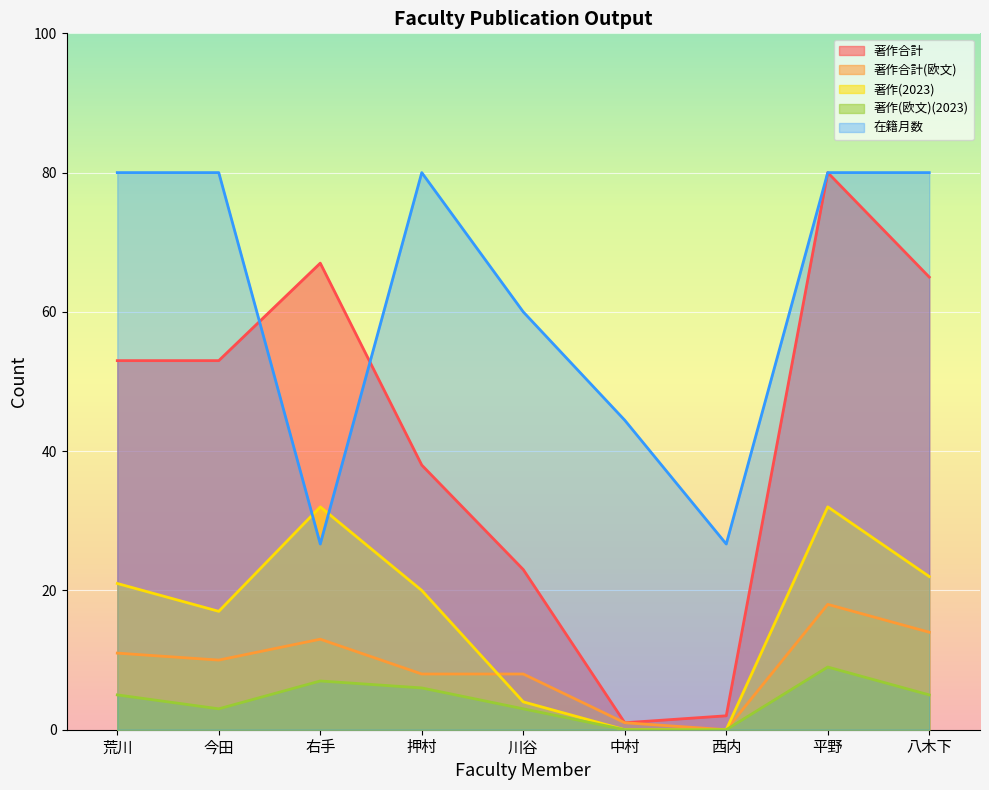

What position from the left is 荒川?

1